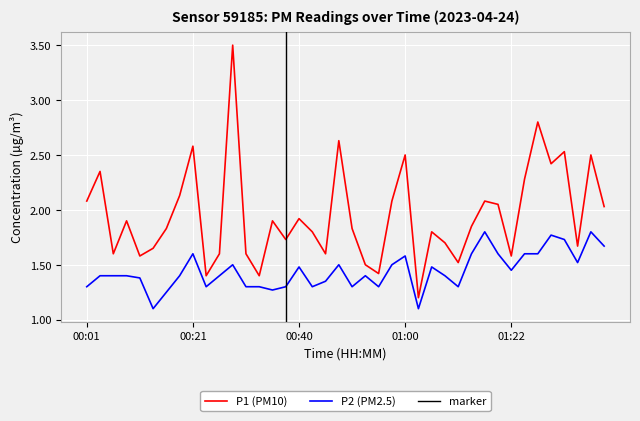

True or false: P2 and P1 intersect in this chart.

False